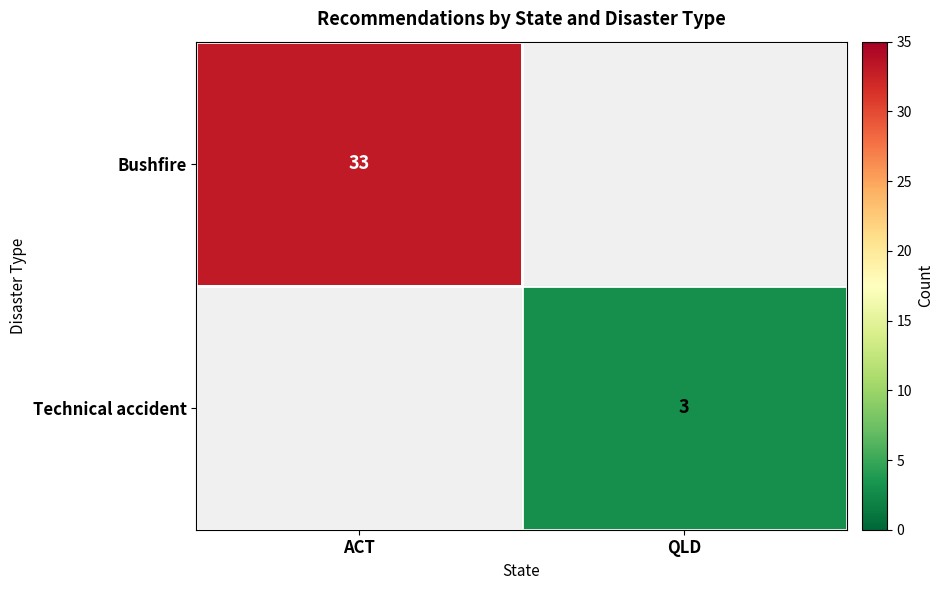

True or false: Bushfire has a value of 33 at ACT.

True